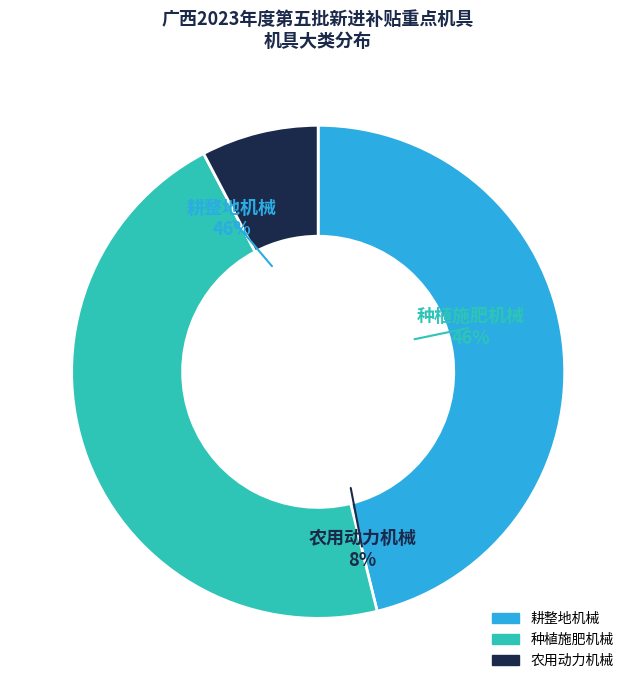

Which slice is the largest?

耕整地机械